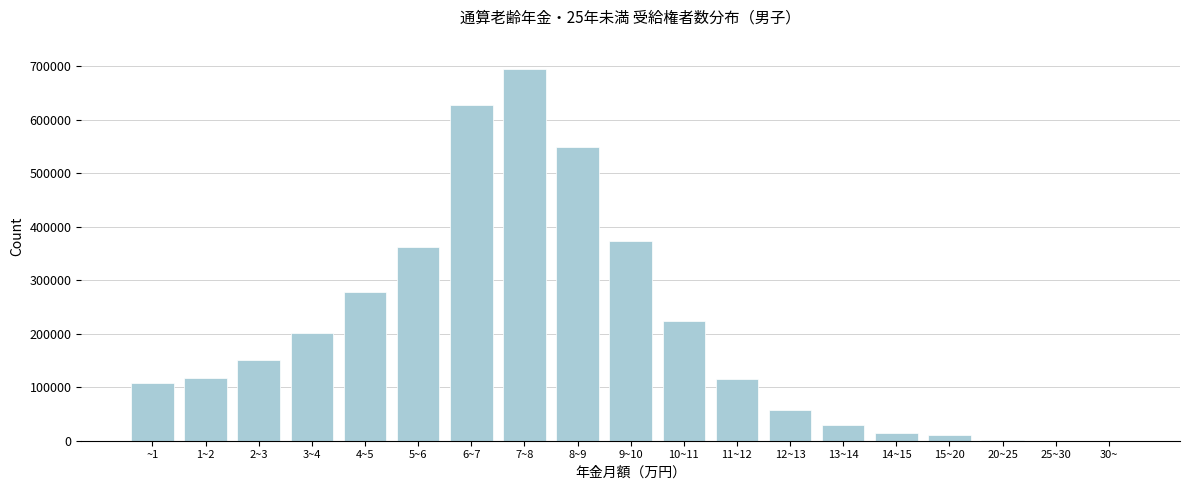

The value at 3~4 is 200811. True or false?

True